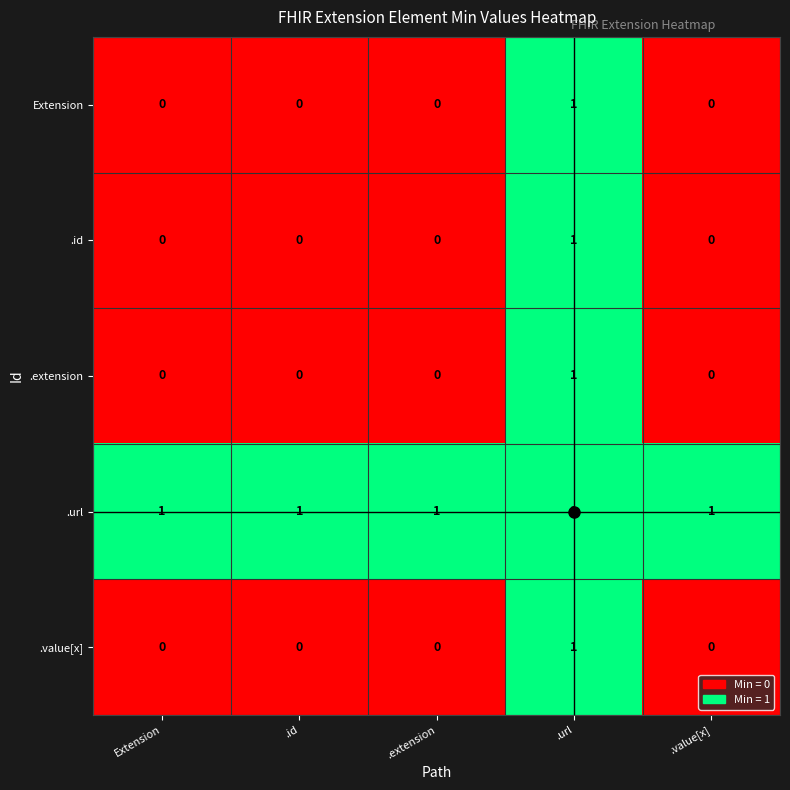

Count the .value[x] values in the range 0 to 1.

5